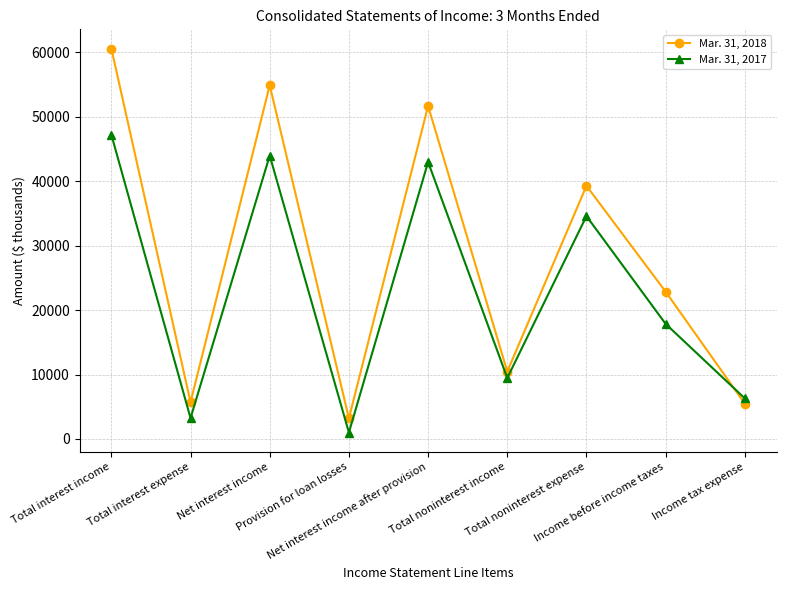

Which series has the largest range (max minus min)?

Mar. 31, 2018